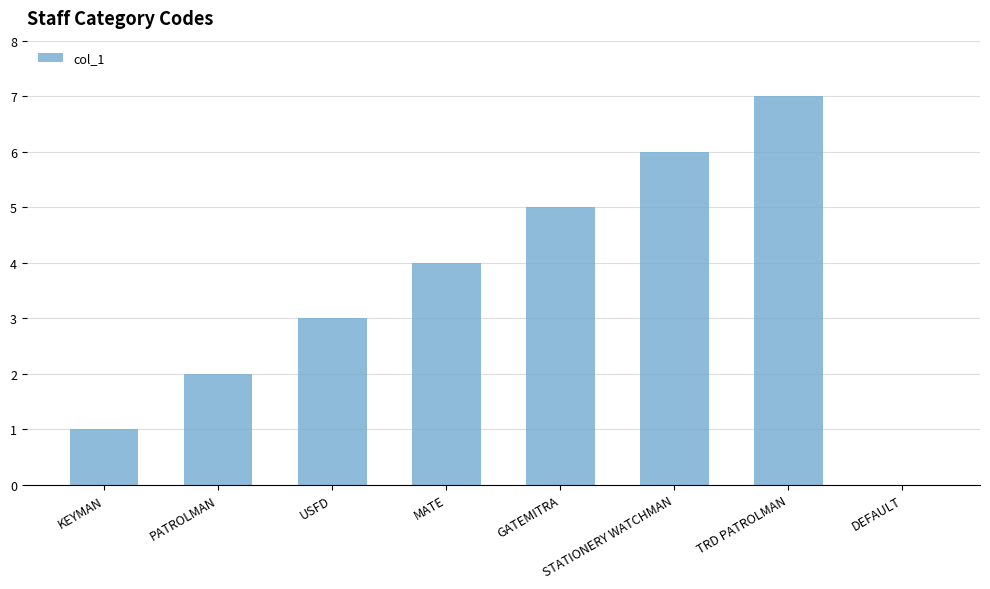

Is it true that the value at STATIONERY WATCHMAN is 10?

False